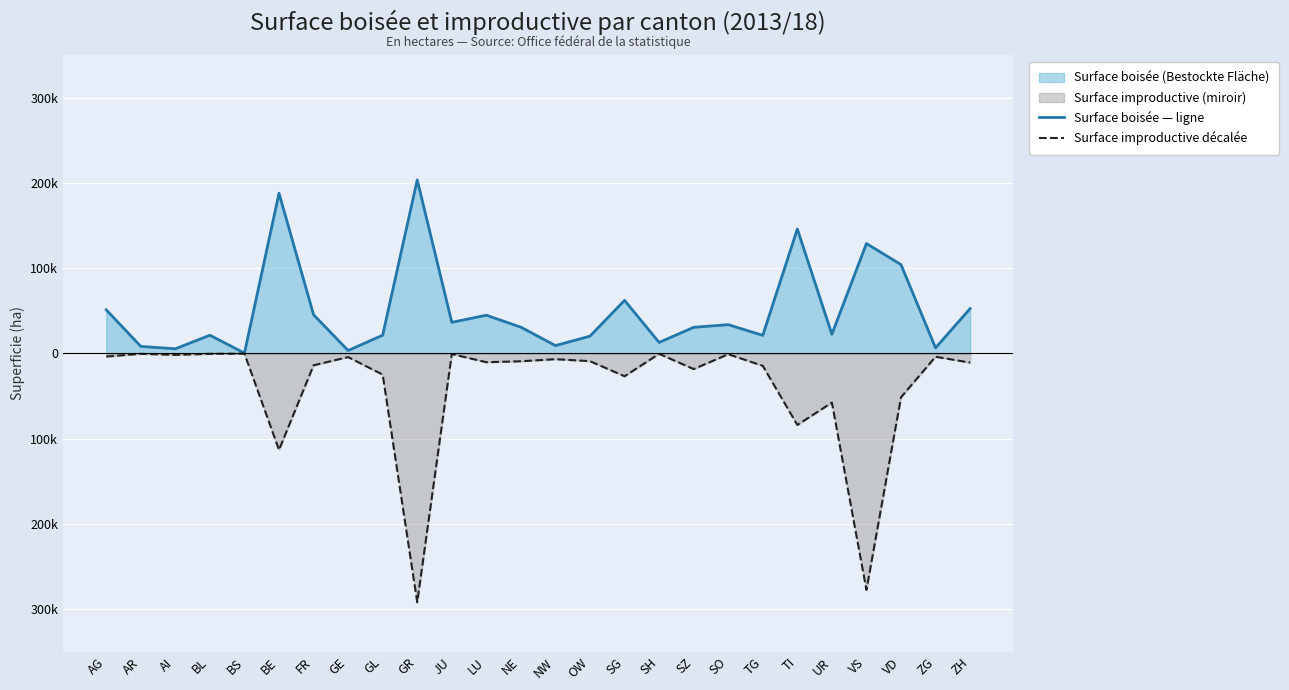

The value of Surface improductive décalée at NE is -14212. True or false?

False